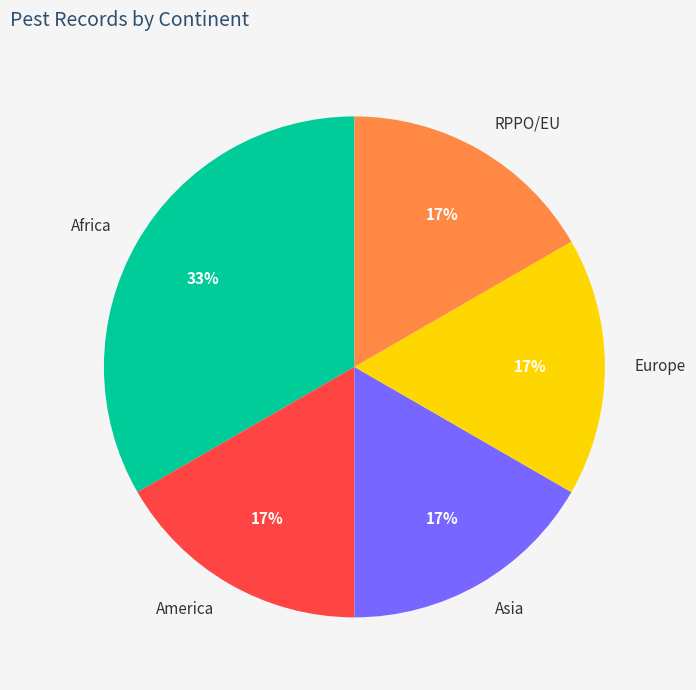

Do RPPO/EU and Europe together represent more than half of the pie?

No